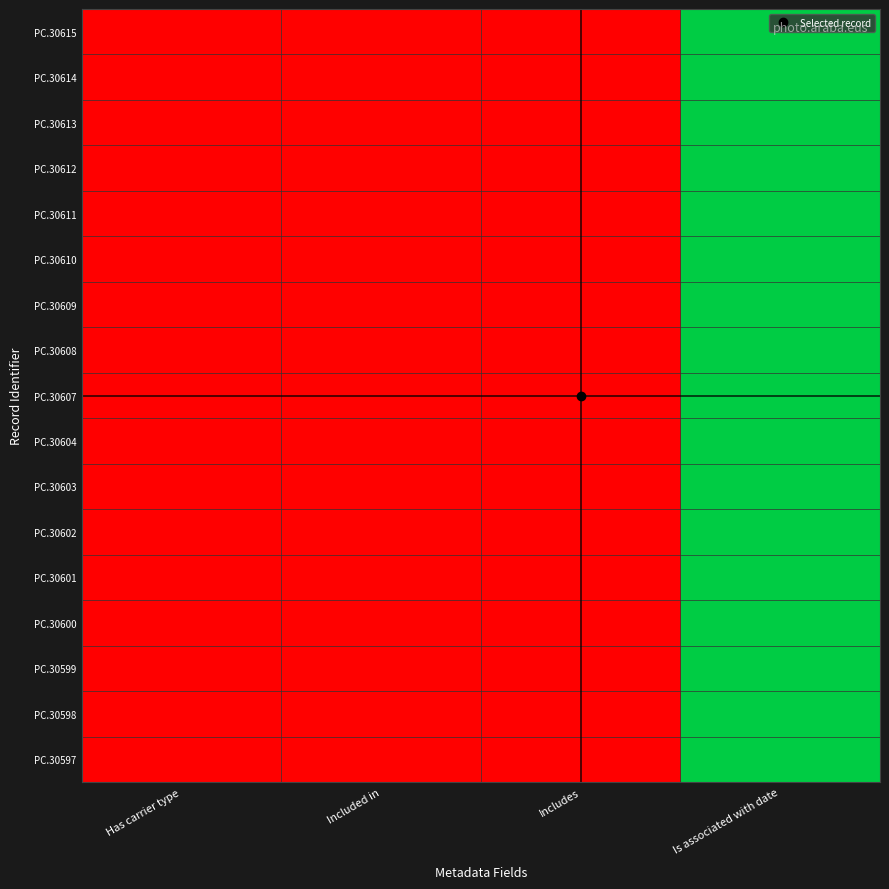

Which label corresponds to the smallest value in the chart?

Has carrier type